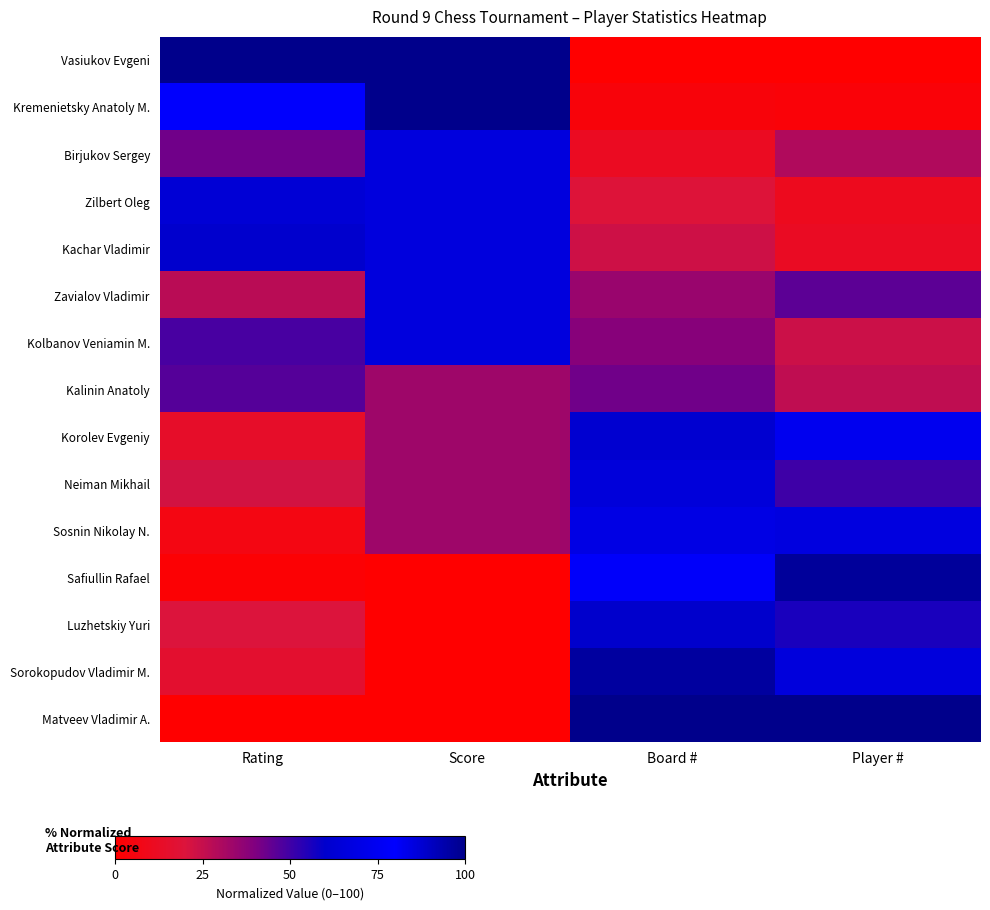

Rank the series by their maximum value, from lowest to highest.

Kalinin Anatoly, Neiman Mikhail, Birjukov Sergey, Zilbert Oleg, Kachar Vladimir, Zavialov Vladimir, Kolbanov Veniamin M., Korolev Evgeniy, Sosnin Nikolay N., Luzhetskiy Yuri, Sorokopudov Vladimir M., Safiullin Rafael, Vasiukov Evgeni, Kremenietsky Anatoly M., Matveev Vladimir A.